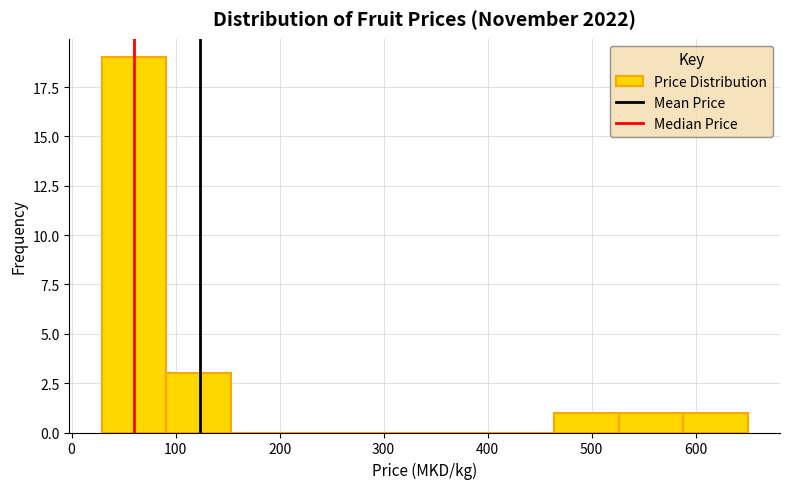

Reading left to right, list every bar in this chart as the range it spans on the x-axis followed by its height. Neither the bar edges nor the heights are printed on the chart, so give them approximately, as read against the axes.

30 to 90: 19
90 to 150: 3
150 to 220: 0
220 to 280: 0
280 to 340: 0
340 to 400: 0
400 to 460: 0
460 to 530: 1
530 to 590: 1
590 to 650: 1